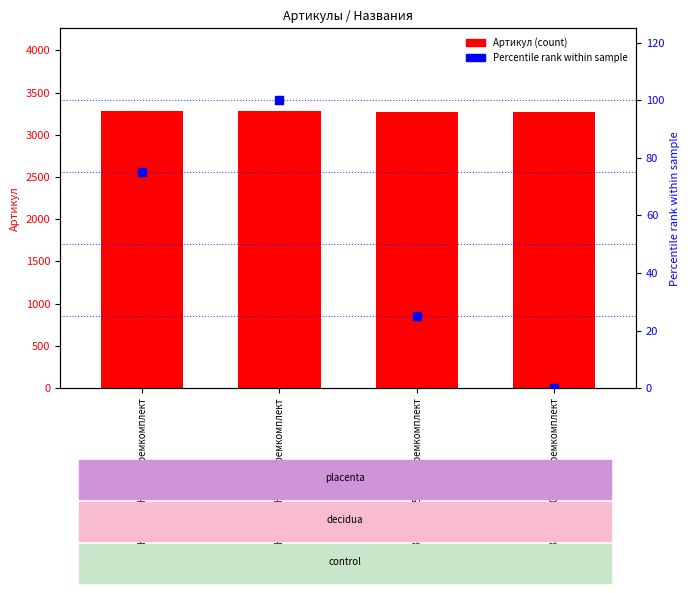

Which series contains the highest Y value?

Артикул